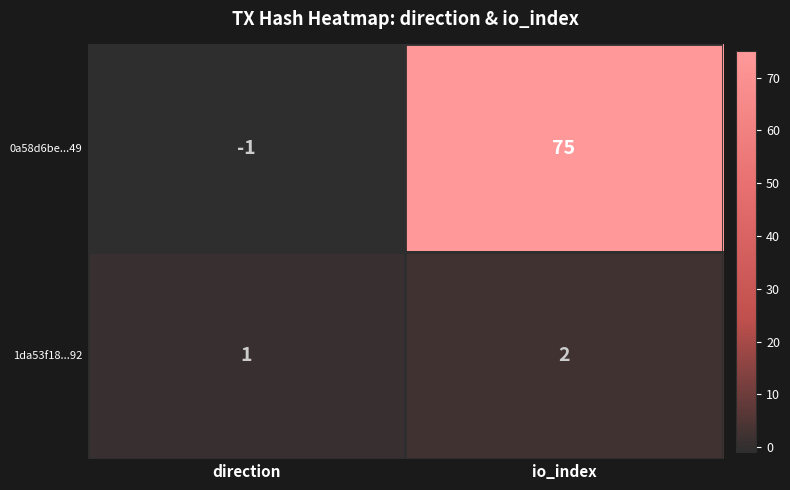

Which series has the largest range (max minus min)?

0a58d6be...49